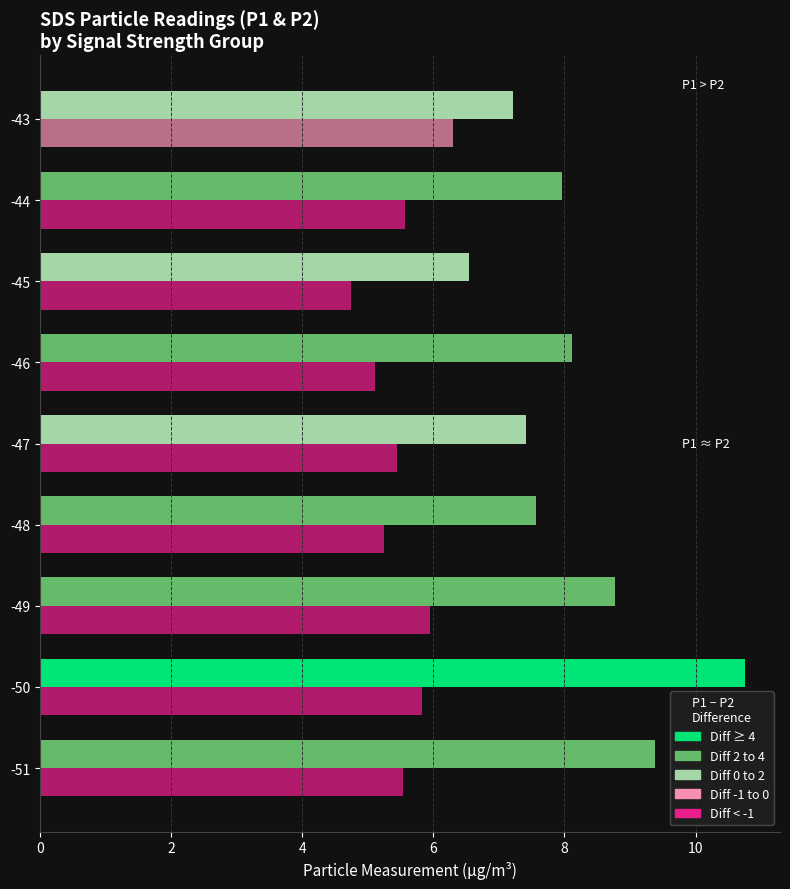

Which category has the lowest value across all series?

-45